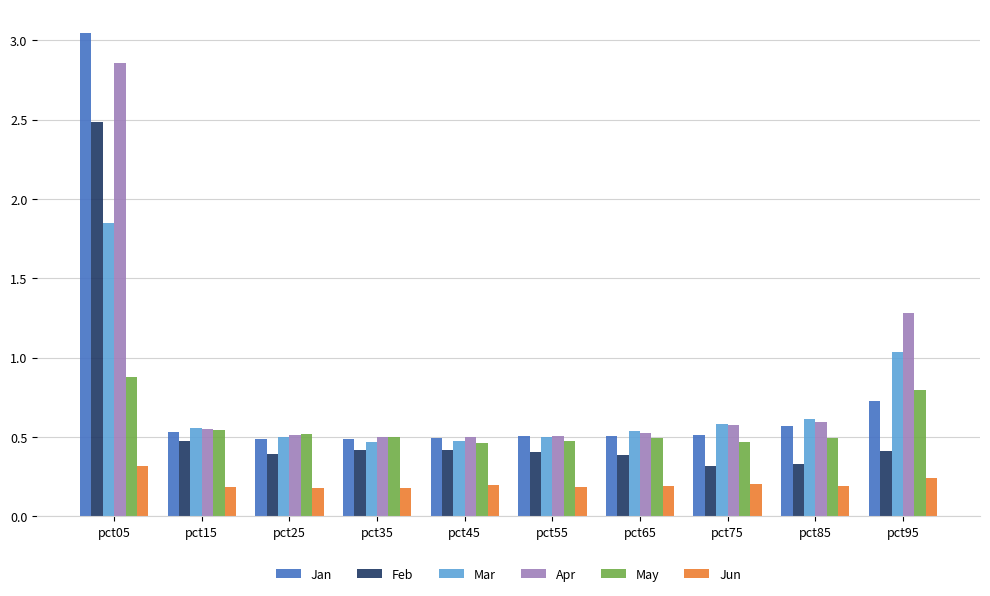

What is the difference between the maximum and minimum values in the Feb series?

2.2